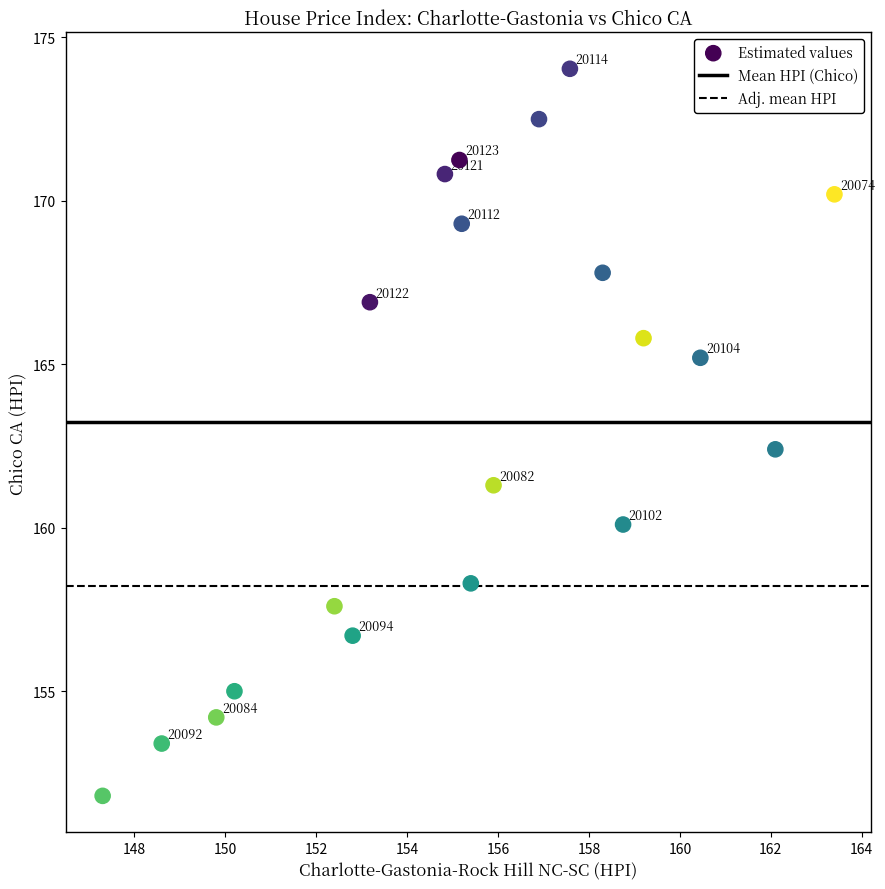

What is the range of X values (max minus min)?

16.1